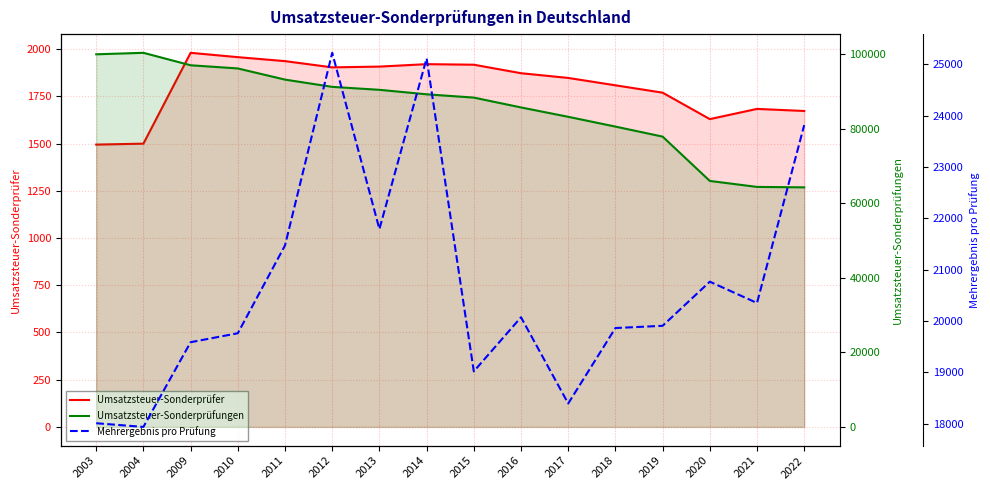

What are all the series names shown in the legend?

Umsatzsteuer-Sonderprüfer, Umsatzsteuer-Sonderprüfungen, Mehrergebnis pro Prüfung